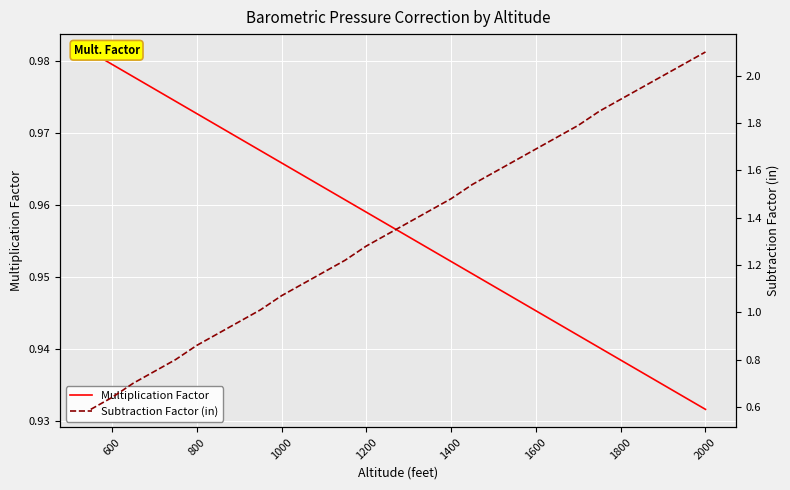

What is the value of the Subtraction Factor (in) point at the 15th from the left?

1.3